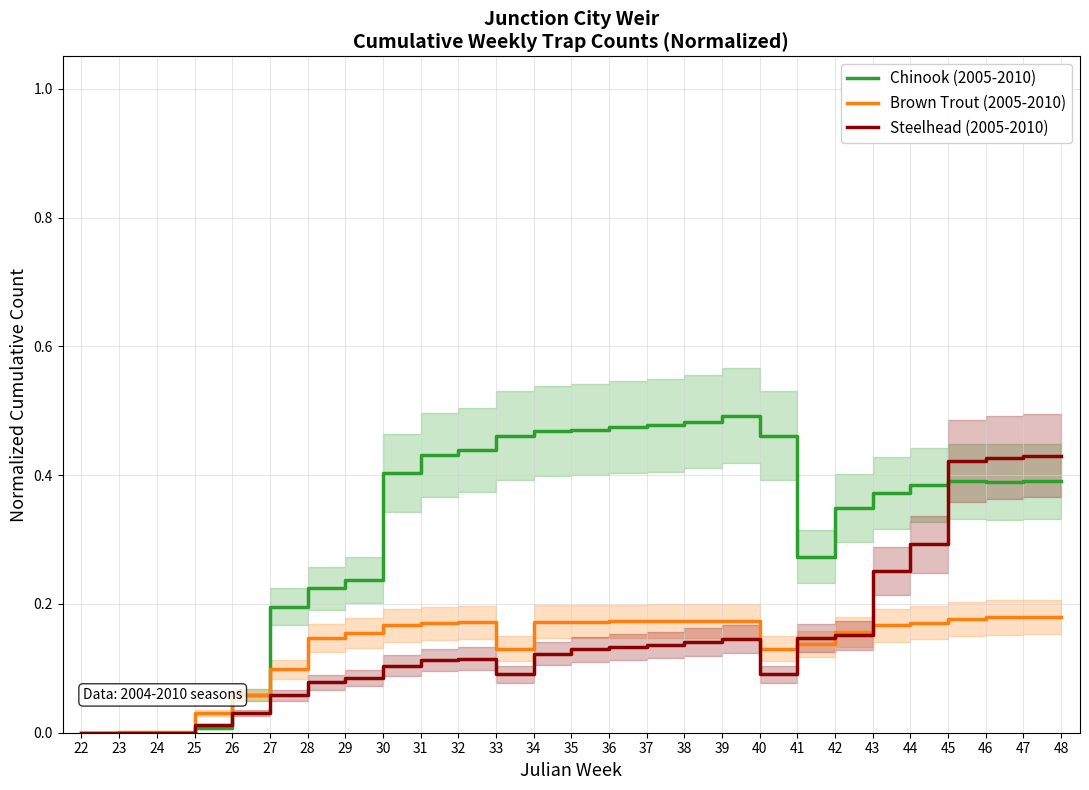

Where is the first local maximum for Steelhead (2005-2010)?

32